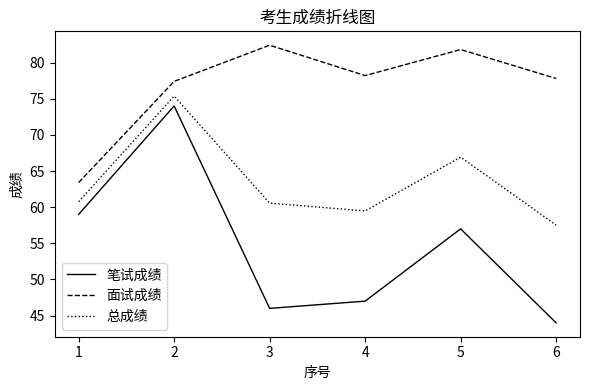

What is the spread (max minus min) of values at 3?

36.4